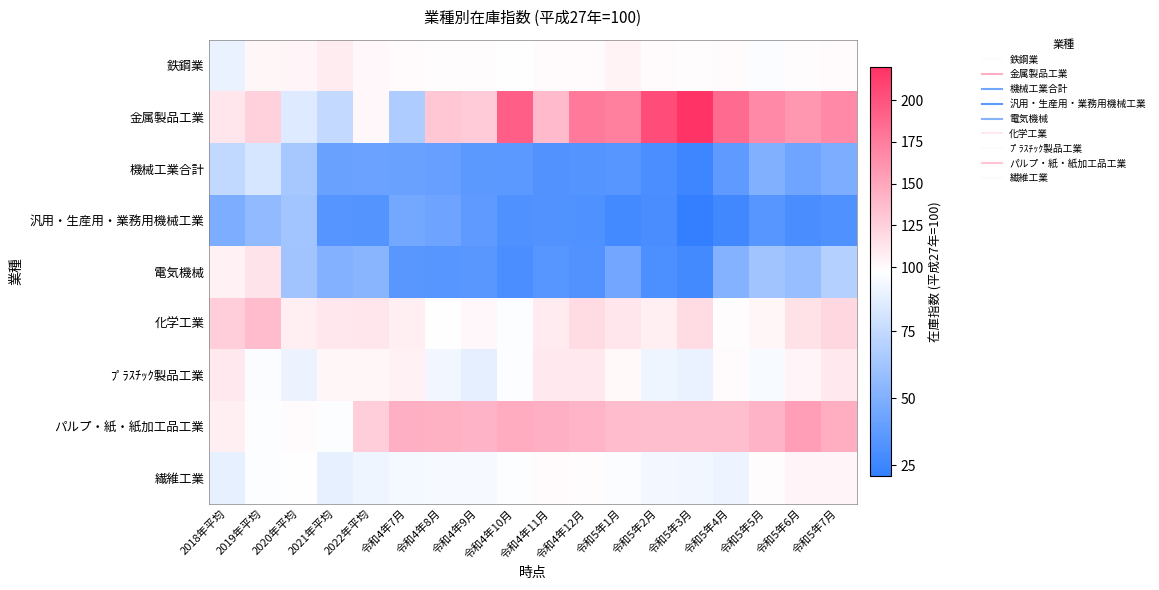

What is the total value across all series at 令和5年3月?

830.2